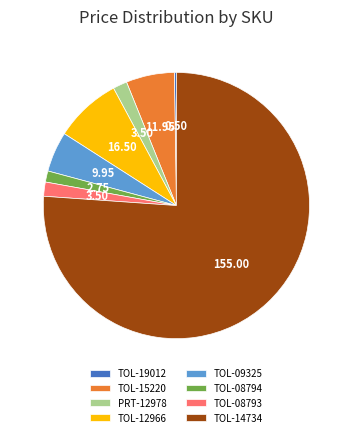

What is the largest slice in the pie chart?

TOL-14734